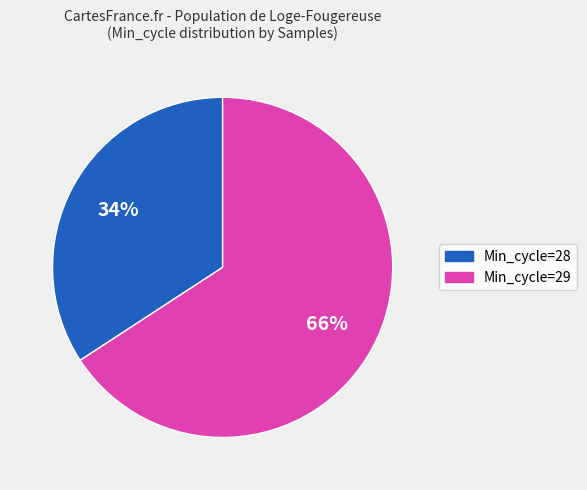

How many slices are in this pie chart?

2